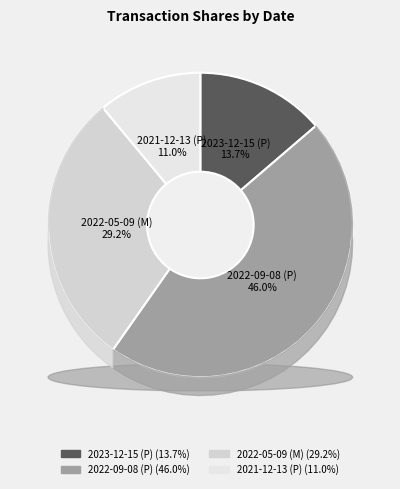

True or false: 2022-05-09 (M) accounts for 39% of the total.

False